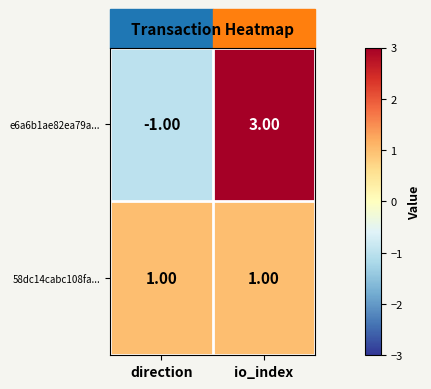

Is the value of 58dc14cabc108fa... at io_index greater than the value of e6a6b1ae82ea79a... at direction?

Yes